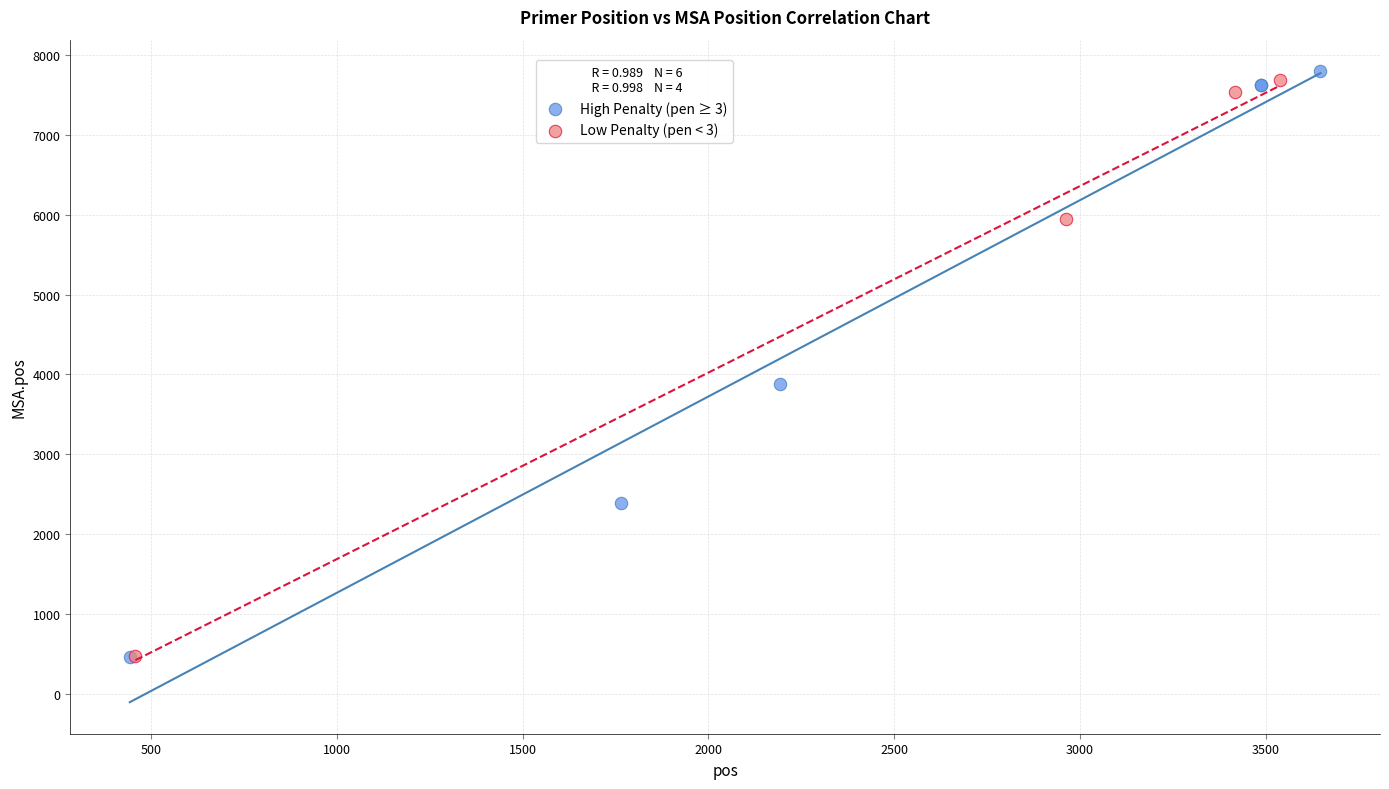

Which series has the widest spread of Y values?

High Penalty (pen ≥ 3)